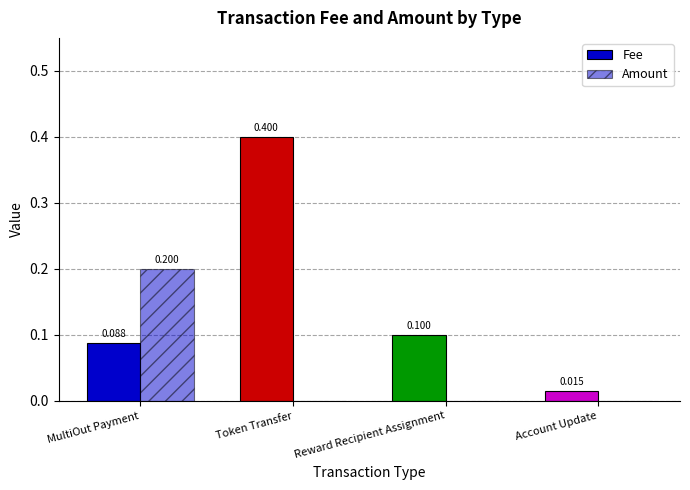

How many values in the Amount series exceed 0?

1